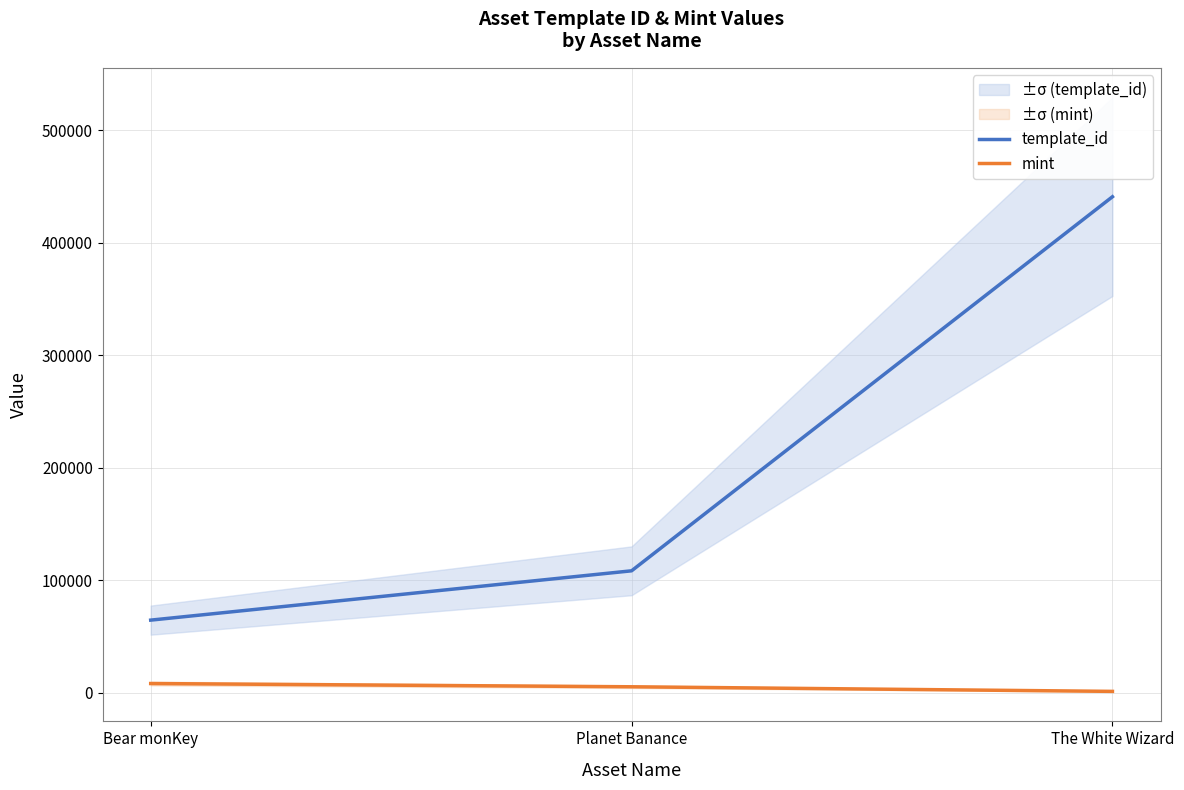

Is it true that template_id equals 701412 at The White Wizard?

False